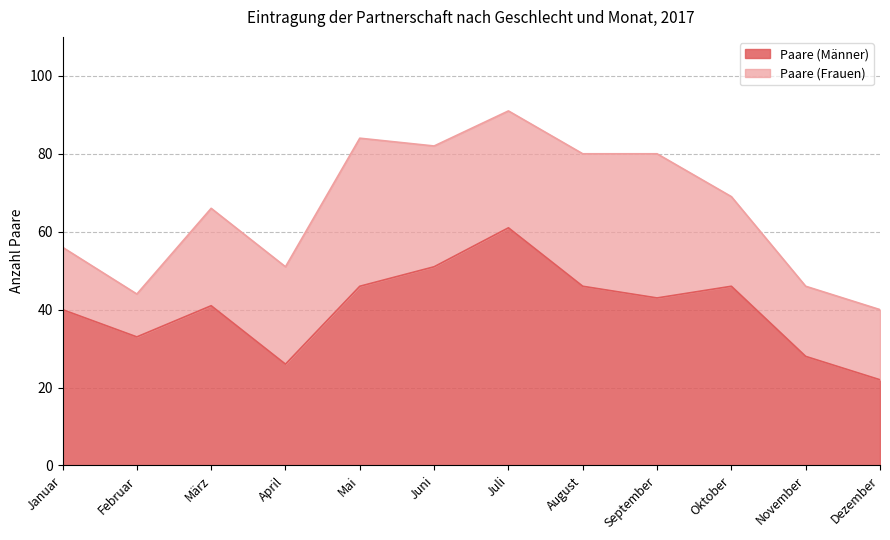

How many lines are shown in the chart?

2